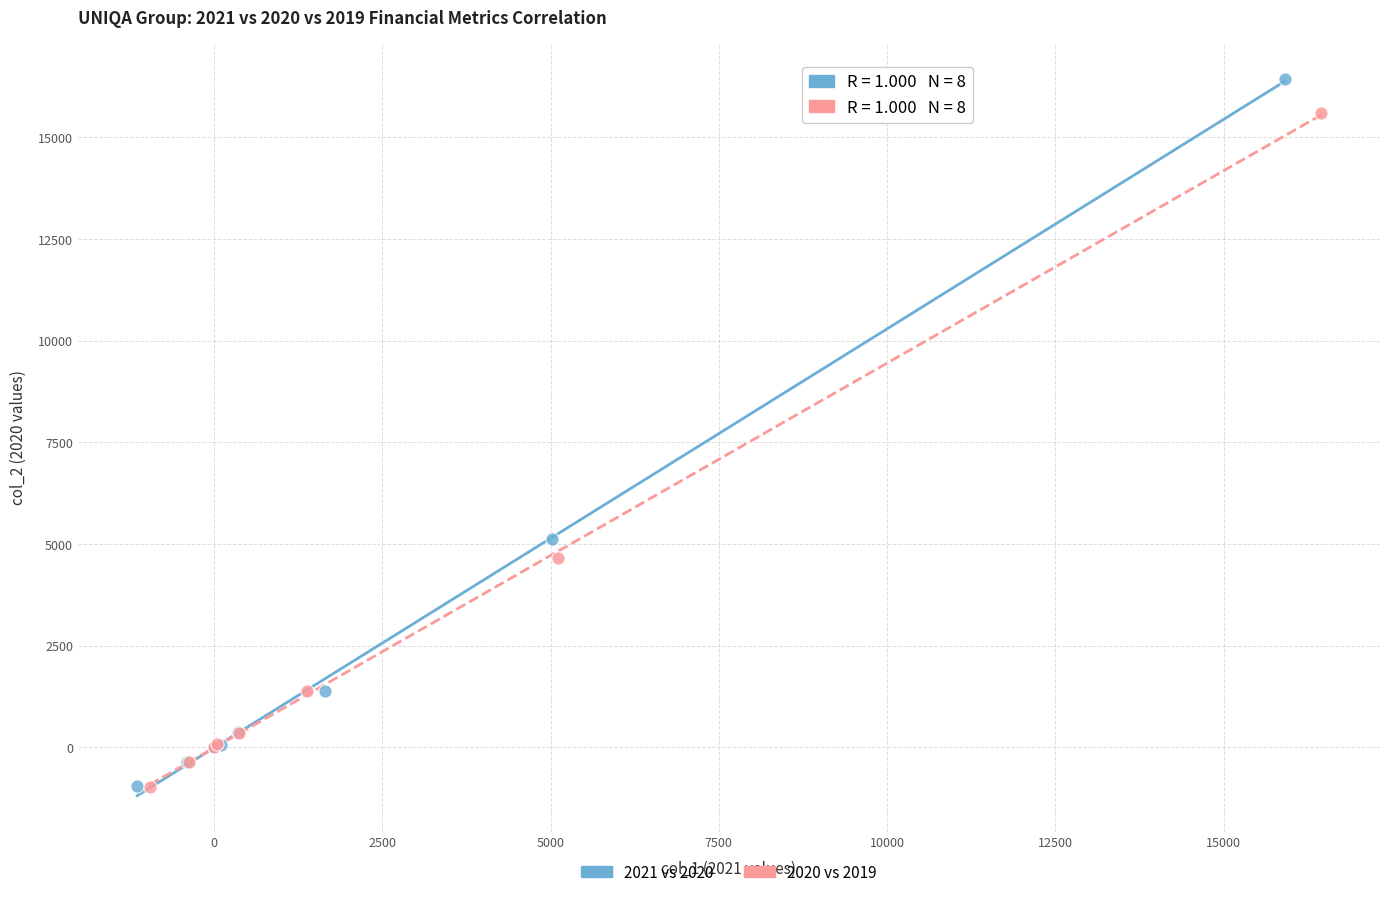

Which series has the largest Y range (max minus min)?

2021 vs 2020